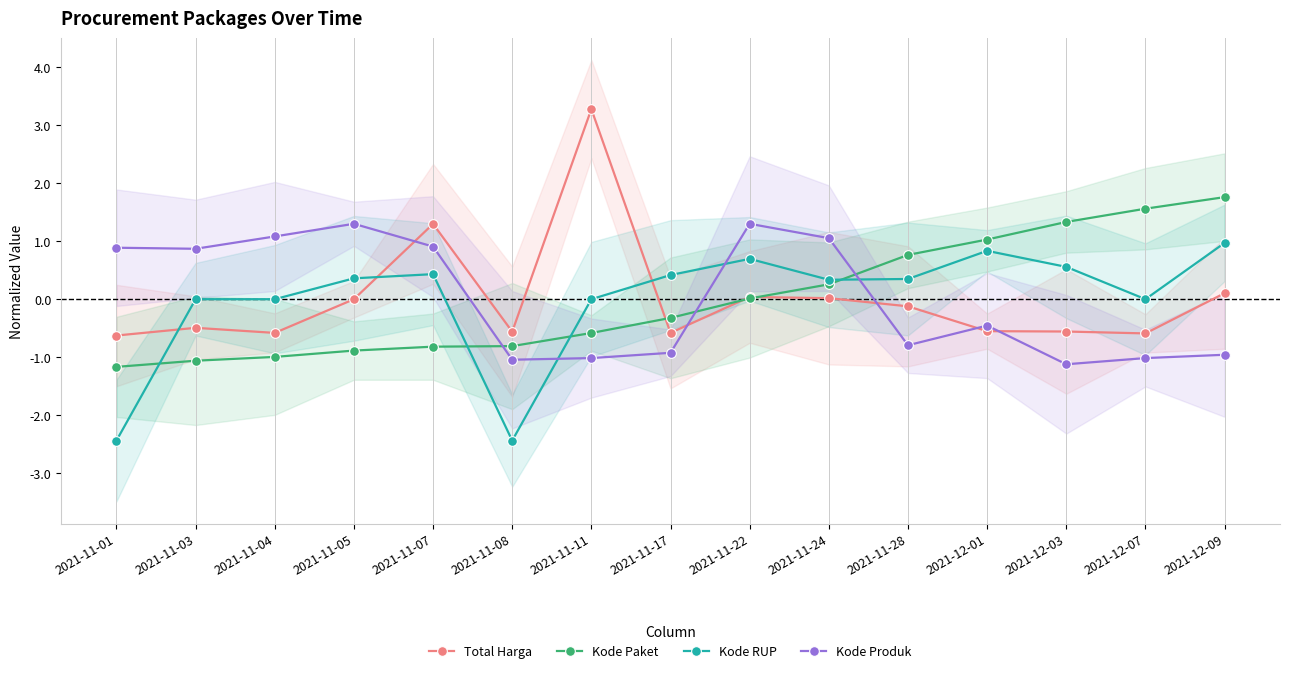

How many positive values does the Kode Produk series have?

7